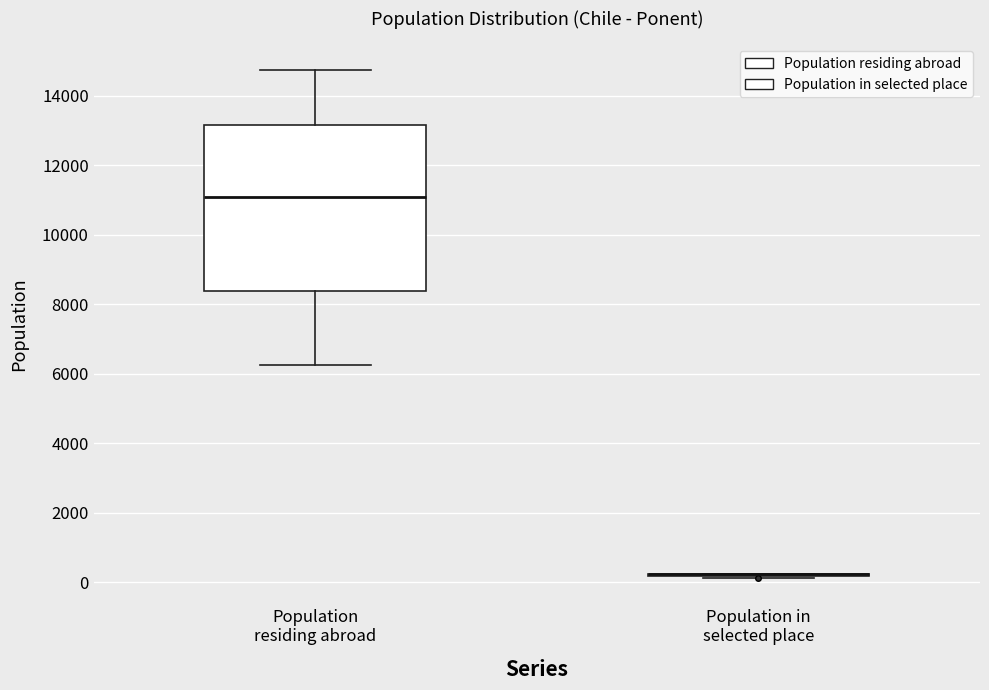

Reading left to right, read every box against the y-axis: the position of its median line, the range the box covers, and the ends of its whiskers. The values are not printed on the chart, so give them approximately, as read against the axis.

Population residing abroad: median 11000, box 8400 to 13200, whiskers 6200 to 14800
Population in selected place: box collapsed to a line at 200, whiskers 200 to 200